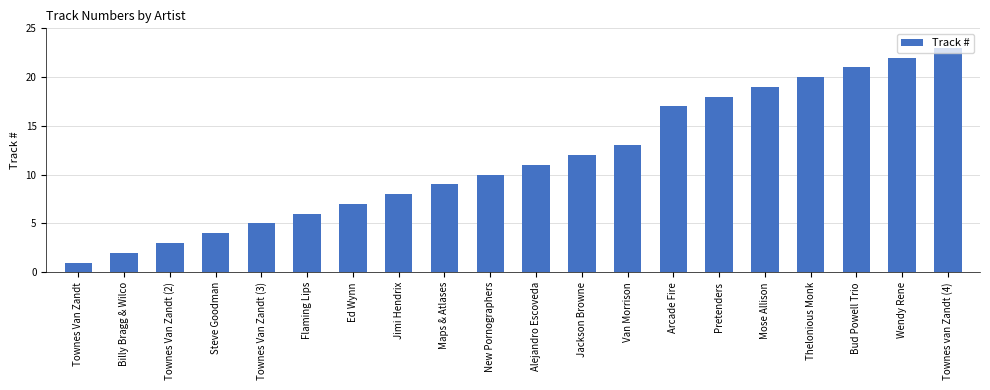

How many data points does each series have?

20